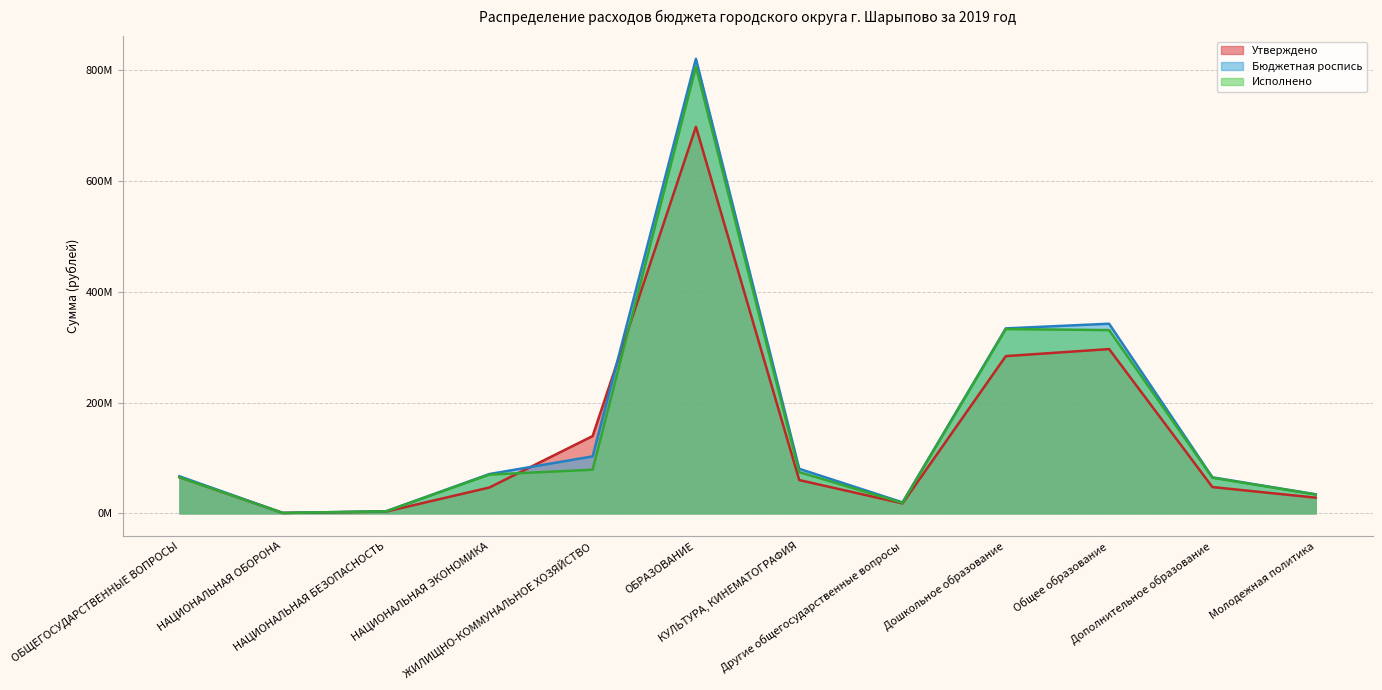

How many lines are shown in the chart?

3